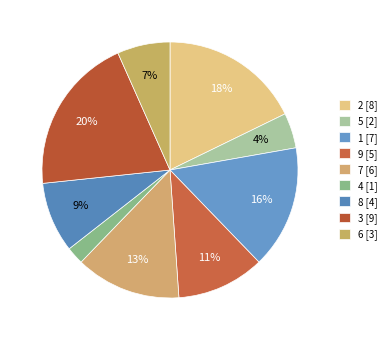

How many slices are in this pie chart?

9